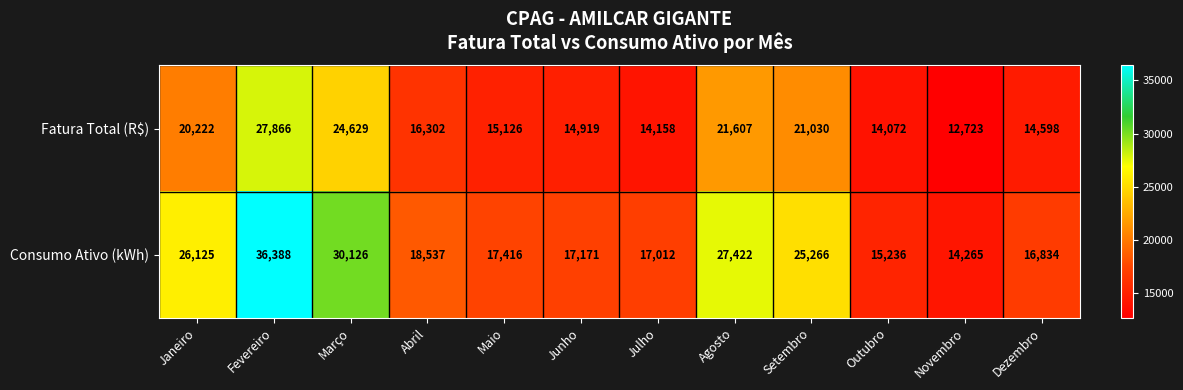

At which category is the sum across all series the highest?

Fevereiro